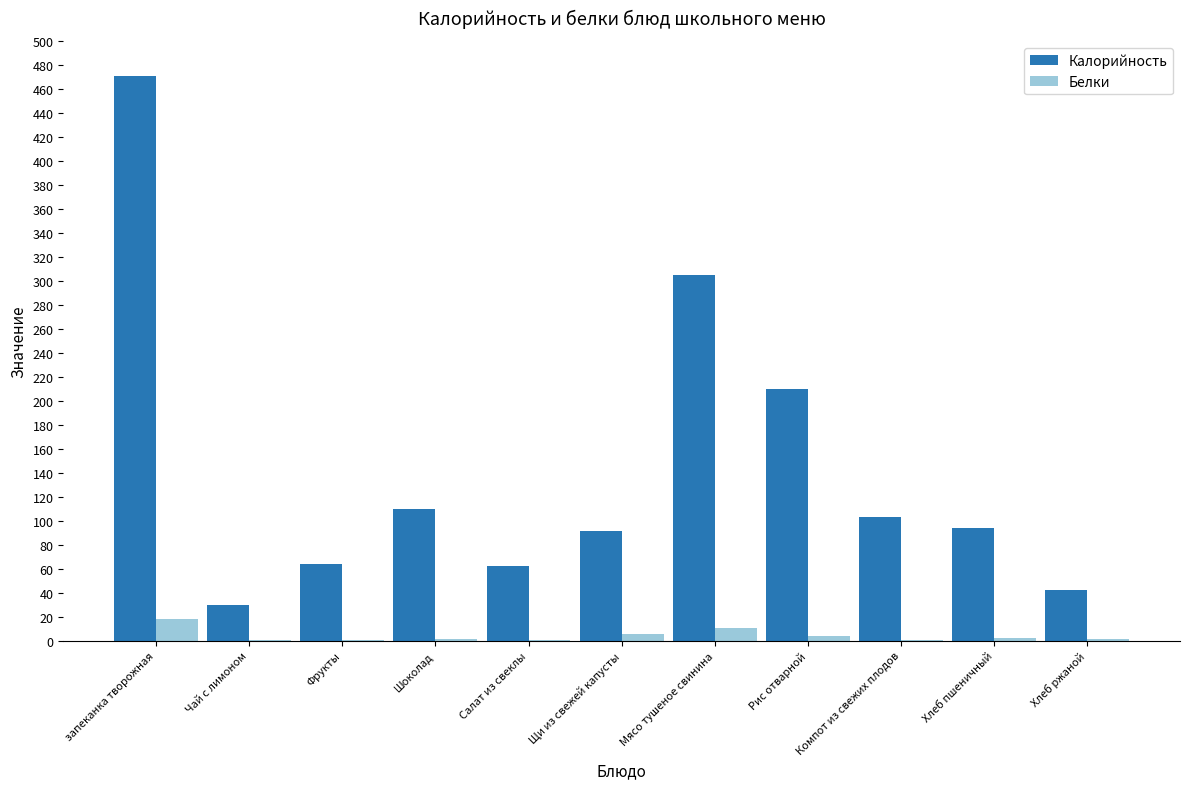

How many groups of bars are there?

11